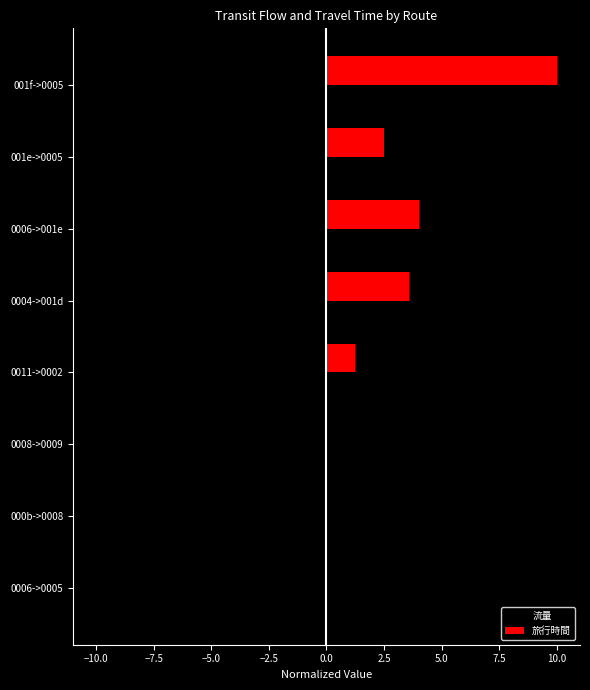

What is the maximum value for 旅行時間?

10.0